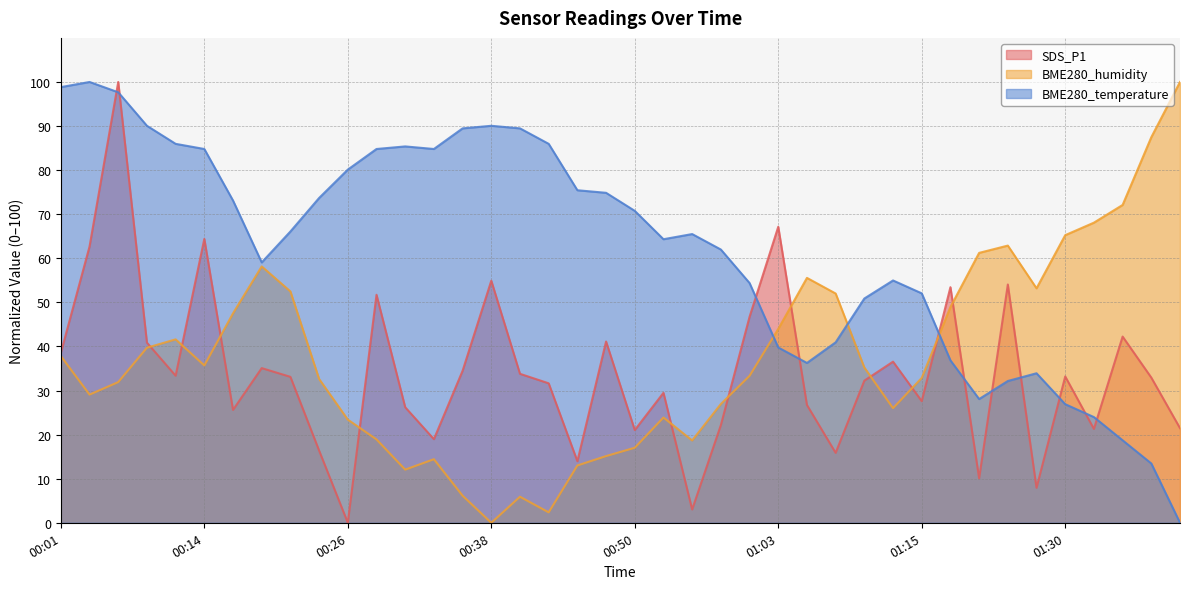

Count the number of categories in the chart.

40